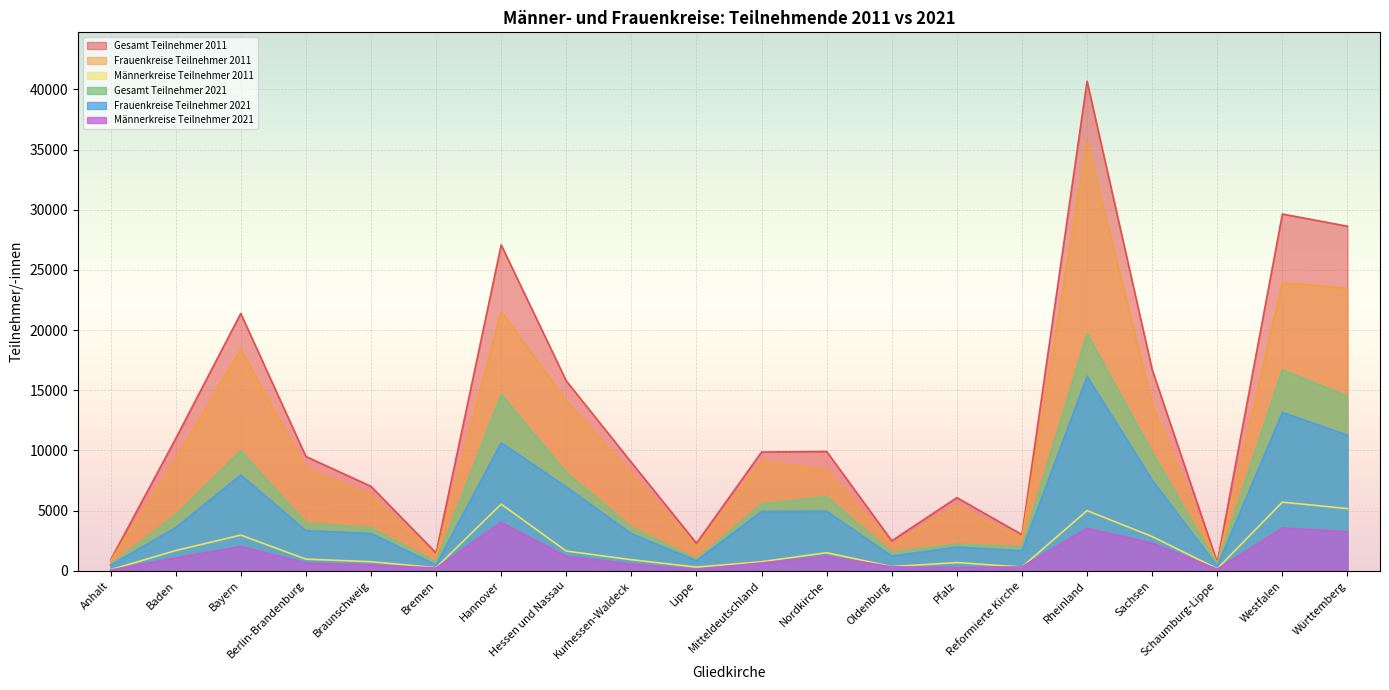

At which category does Gesamt Teilnehmer 2011 reach its first local peak?

Bayern